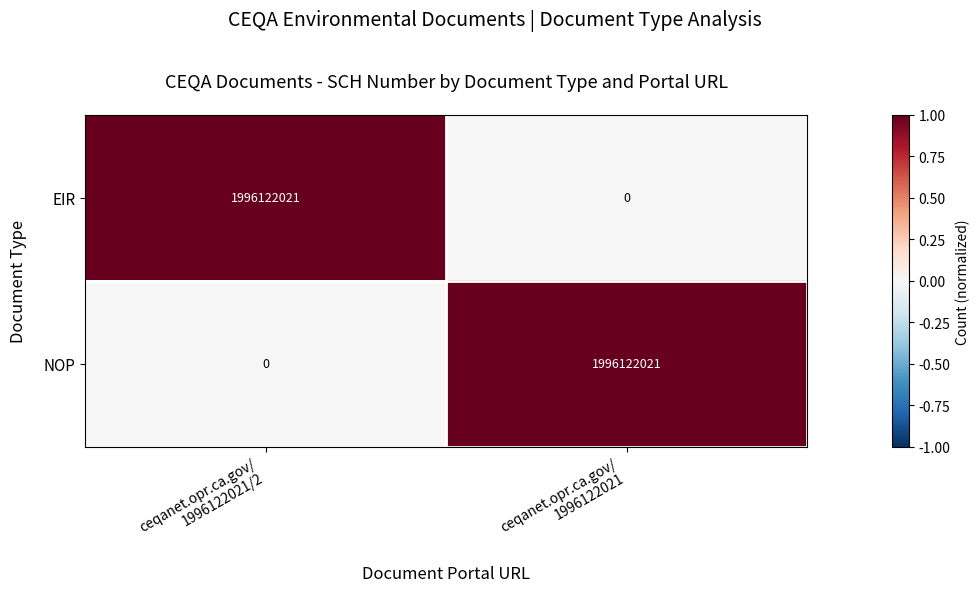

What is the sum of all NOP values?

1996122021